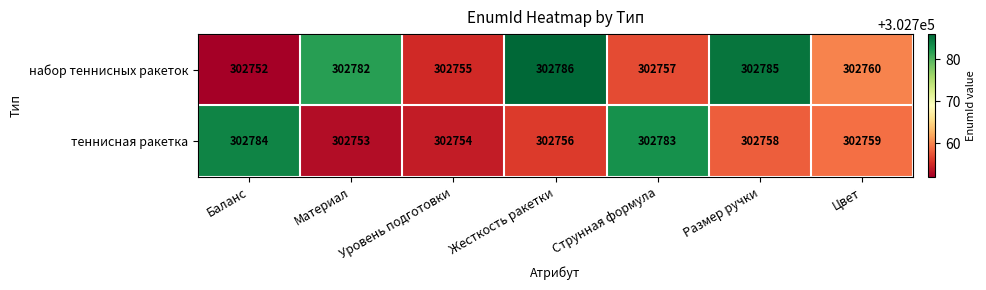

At Цвет, list the series in order from largest to smallest.

набор теннисных ракеток, теннисная ракетка